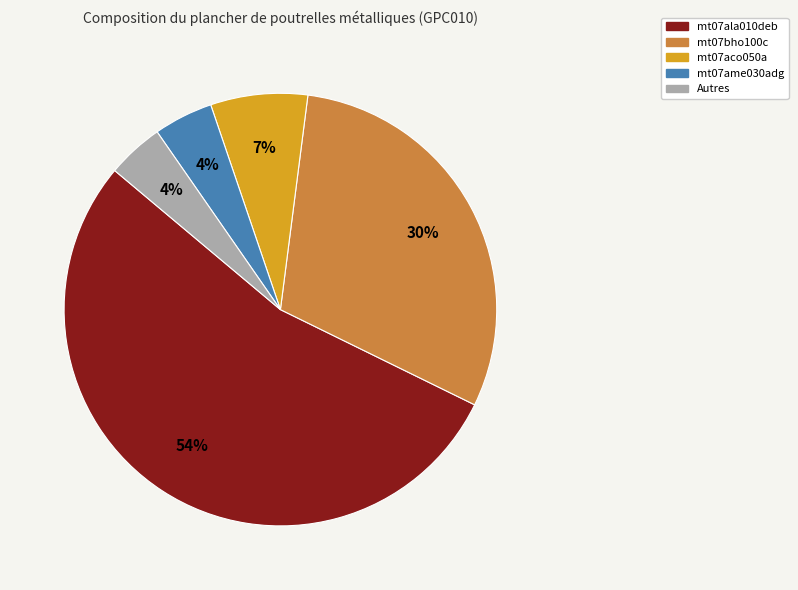

Is there any slice that represents more than half of the pie?

Yes